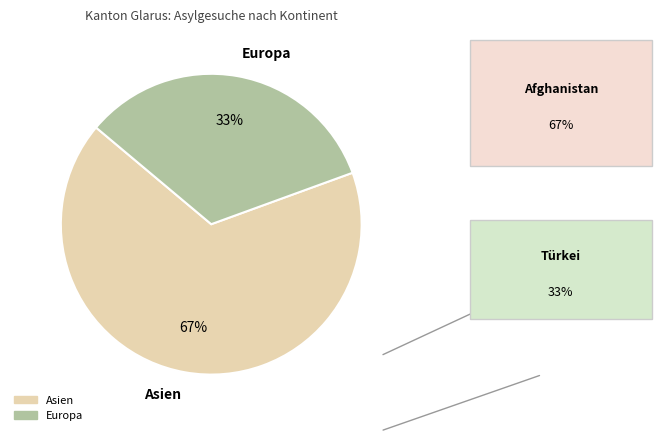

Is the sum of Europa and Asien greater than half?

Yes